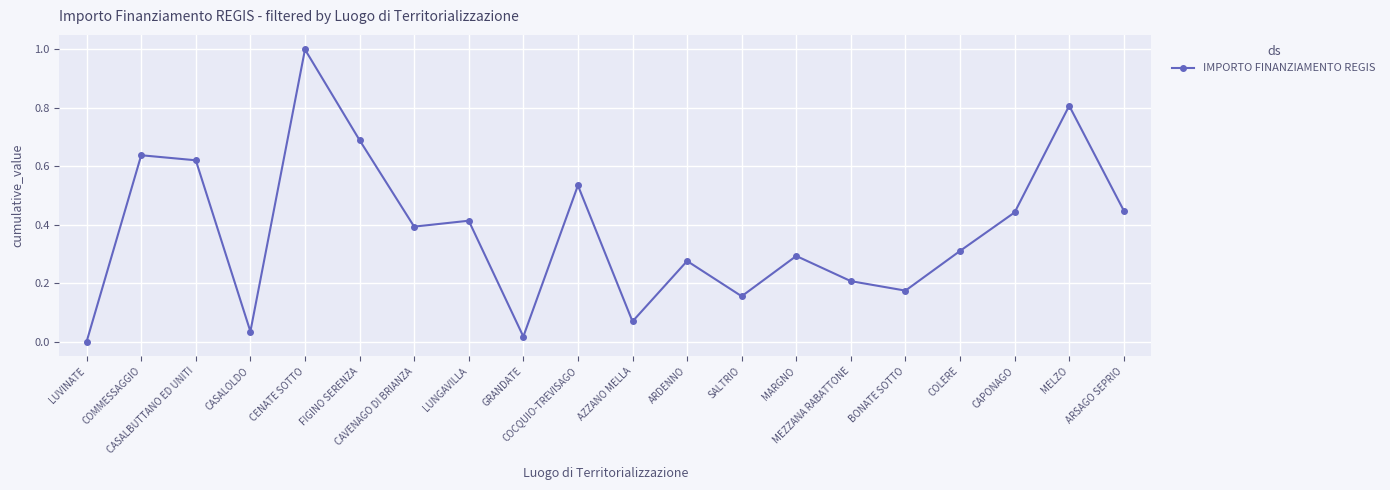

What is the change in value from COMMESSAGGIO to COCQUIO-TREVISAGO?

-0.1